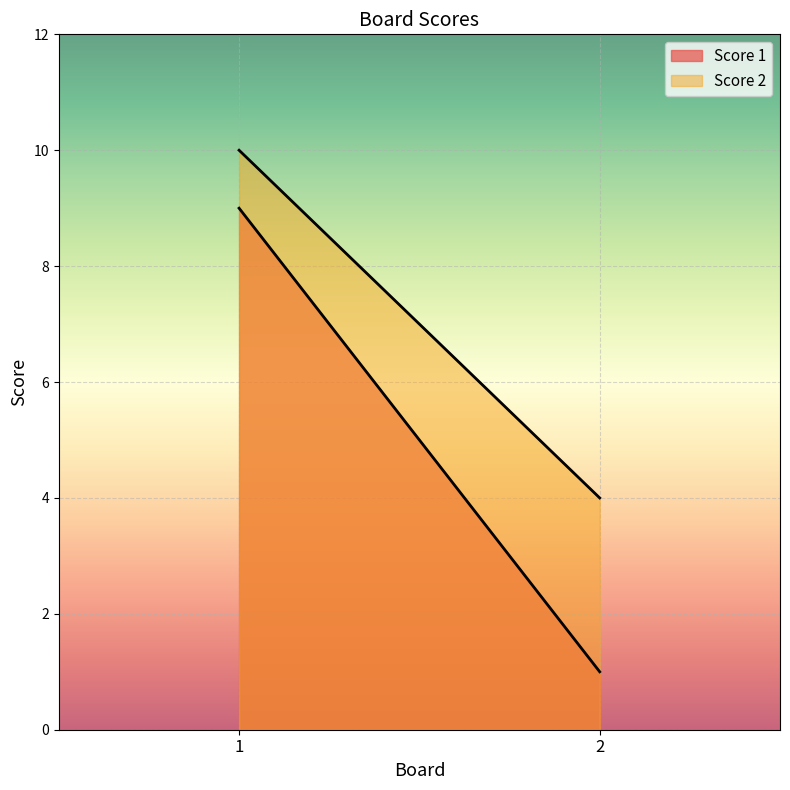

At which label does Score 1 reach its minimum?

2